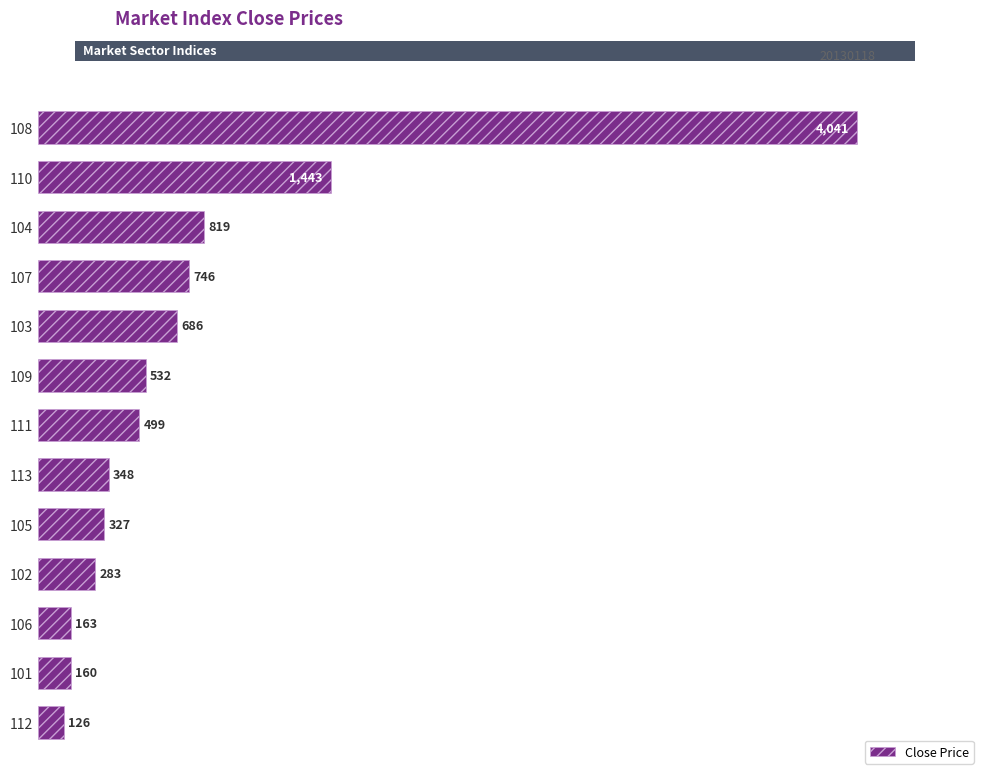

At which label is the value closest to 2083?

110